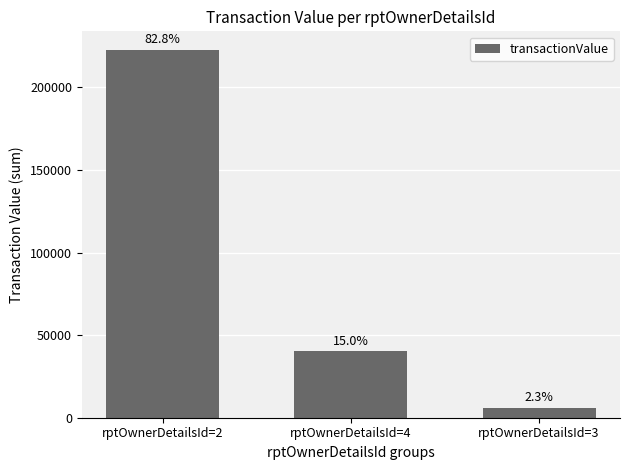

List the labels in order of value, smallest first.

rptOwnerDetailsId=3, rptOwnerDetailsId=4, rptOwnerDetailsId=2